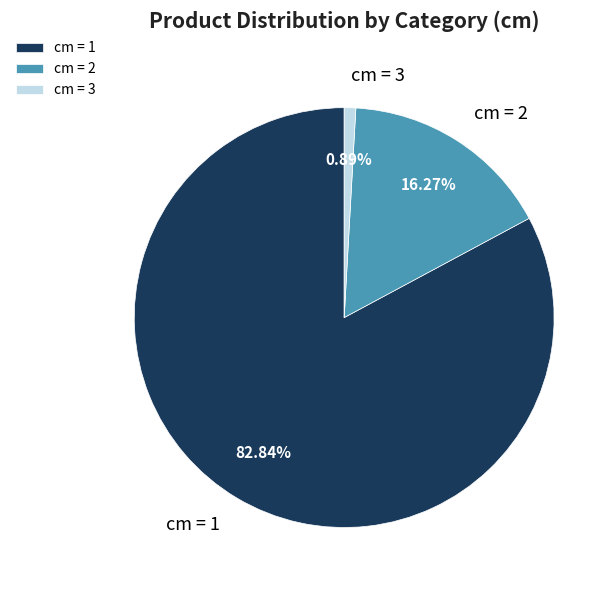

Does any single category account for the majority?

Yes